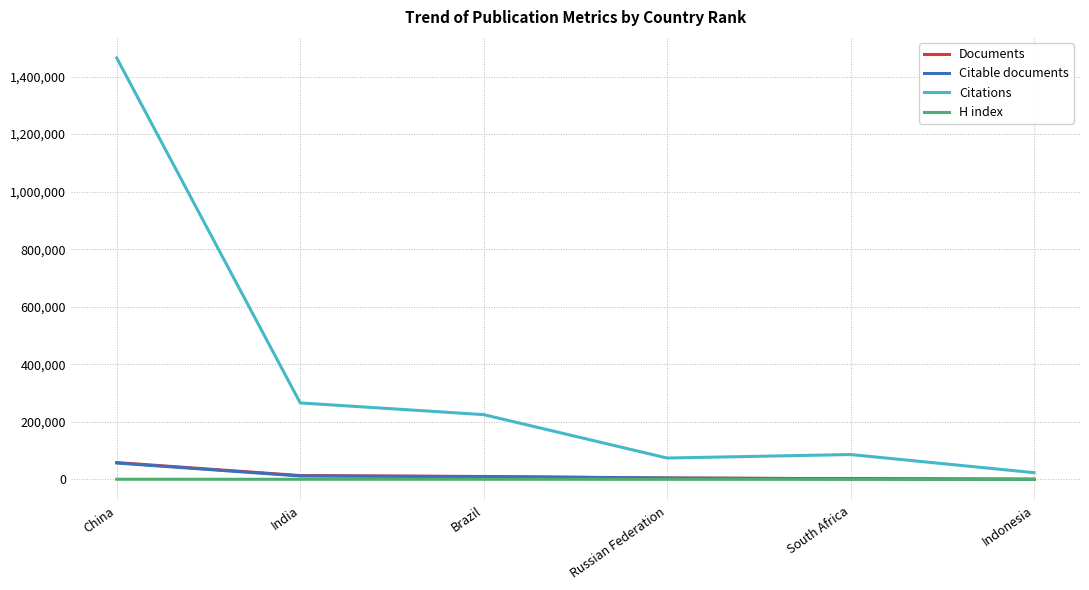

Between Brazil and South Africa, which series saw the biggest shift?

Citations